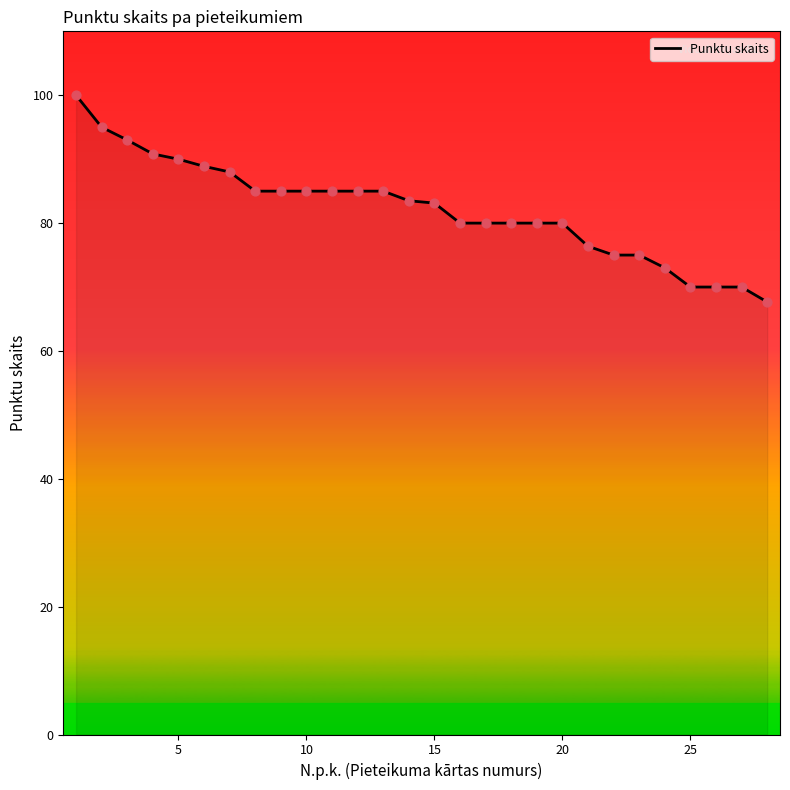

What is the greatest value displayed?

100.0